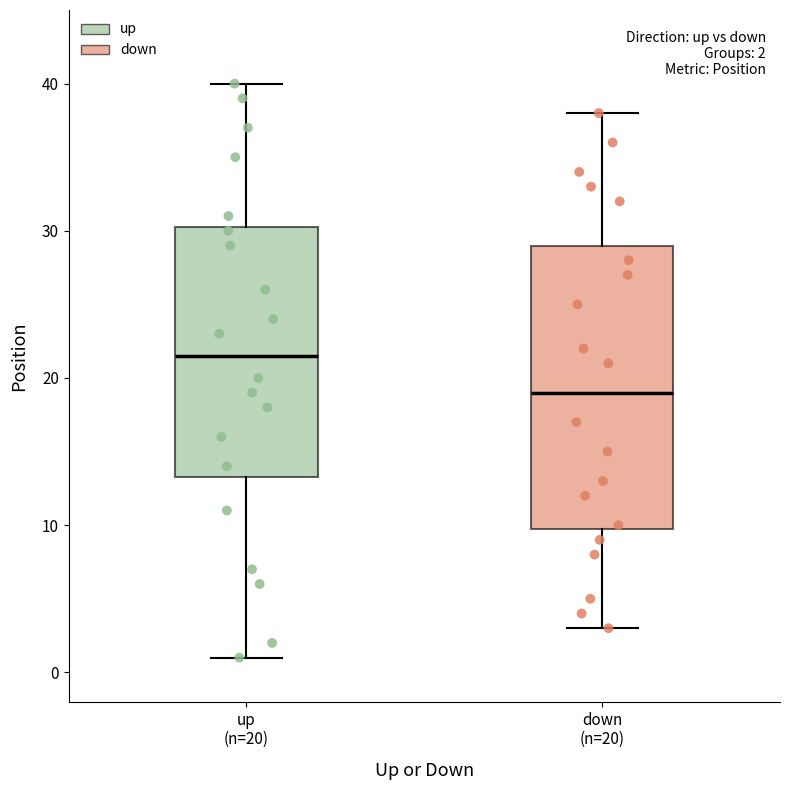

Which box's median line is the lowest?

down (n=20)